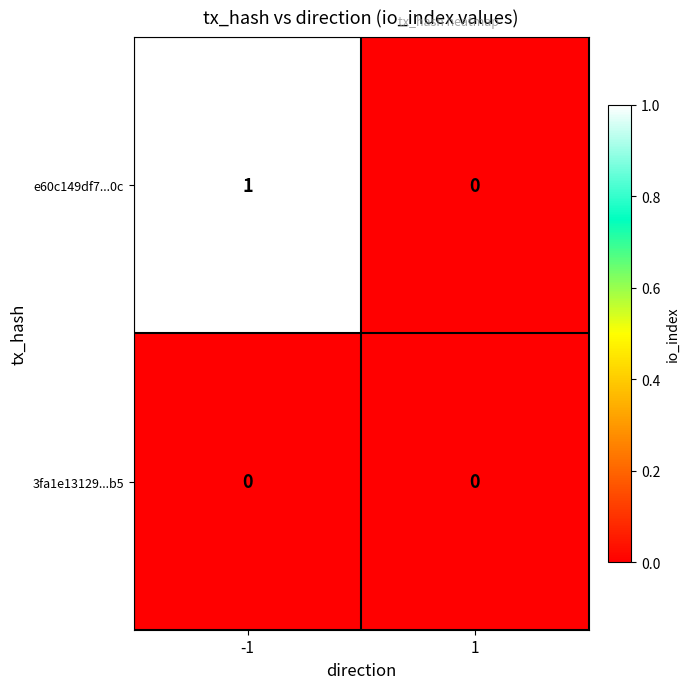

Reading left to right, list all the values displayed in this chart.

e60c149df7...0c: 1	0
3fa1e13129...b5: 0	0